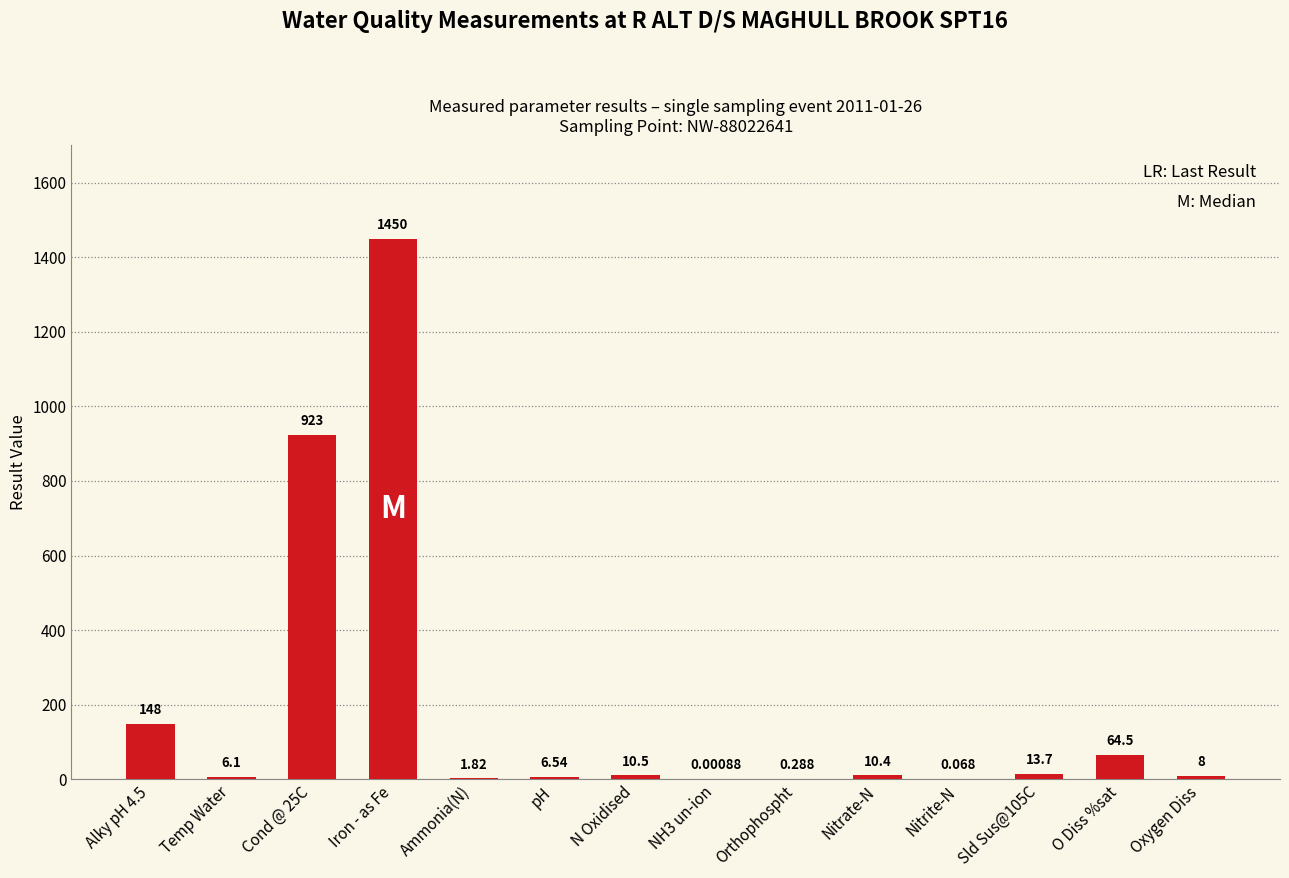

Is it true that the value at Iron - as Fe is 1014.7?

False